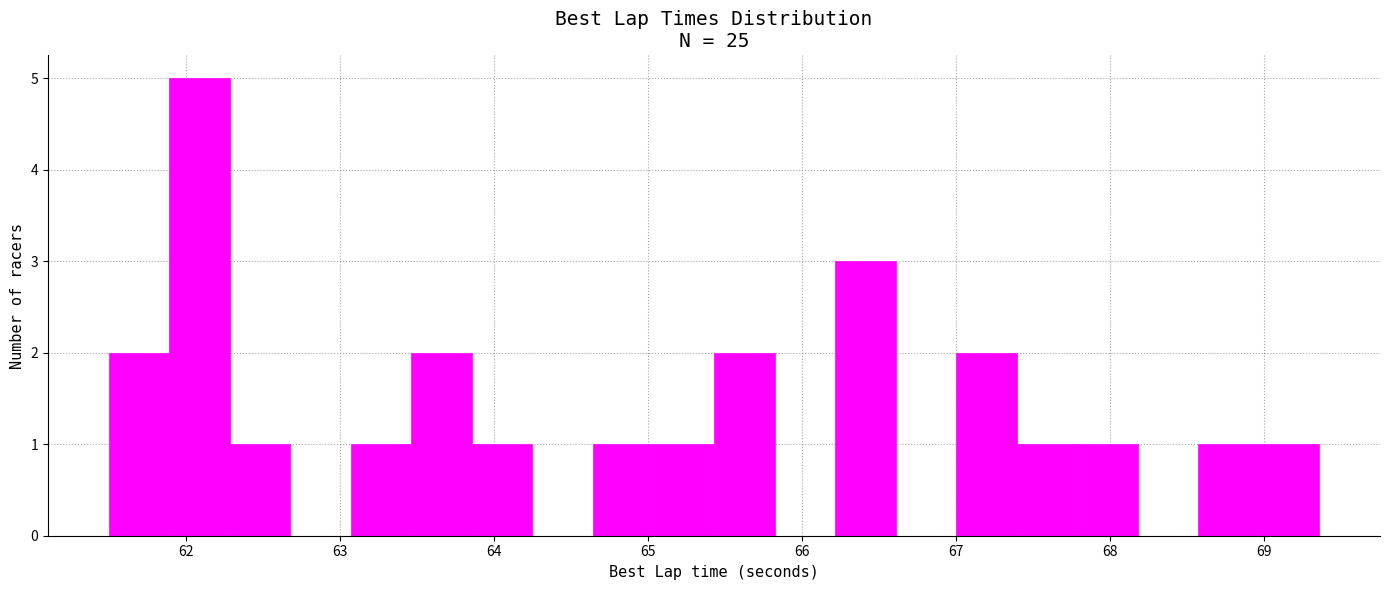

Around what value on the x-axis is the tallest bar? Give the approximate position of its centre, as read against the axis.

62.1